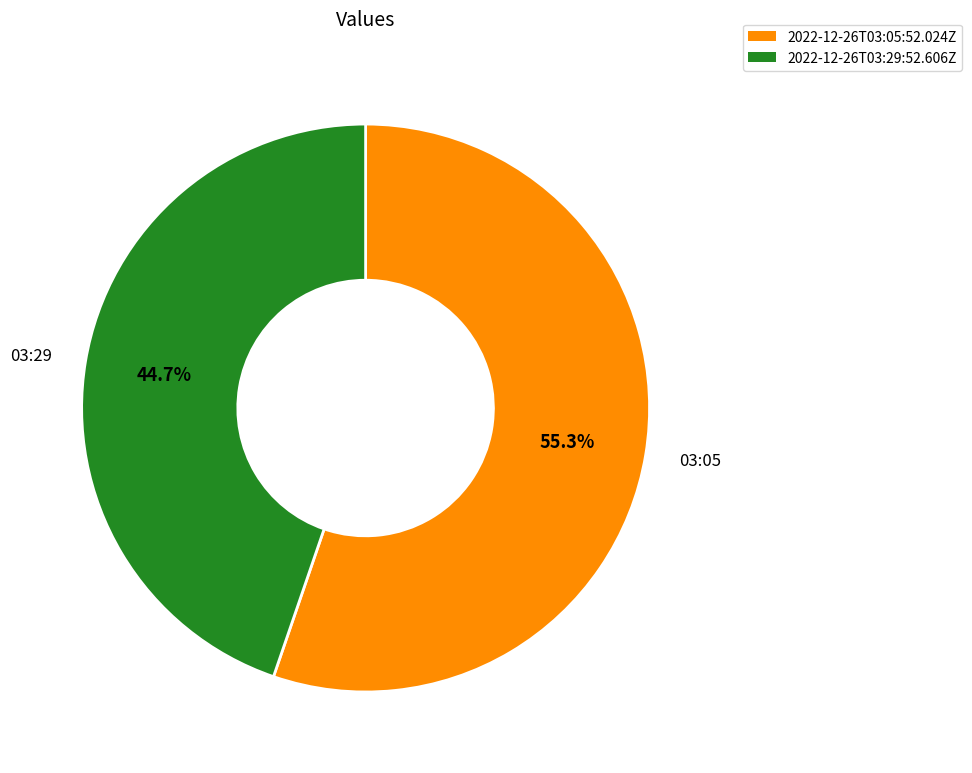

True or false: 2022-12-26T03:05:52.024Z accounts for 55% of the total.

True